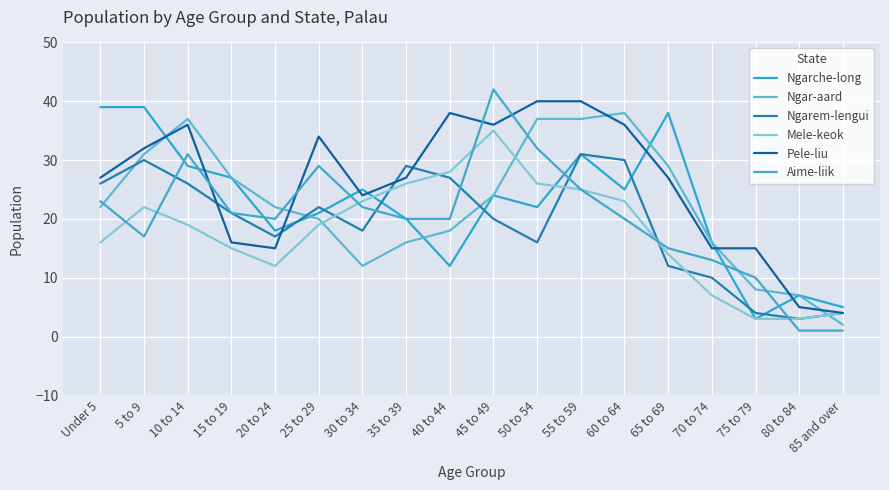

Which series has the largest total across all categories?

Pele-liu